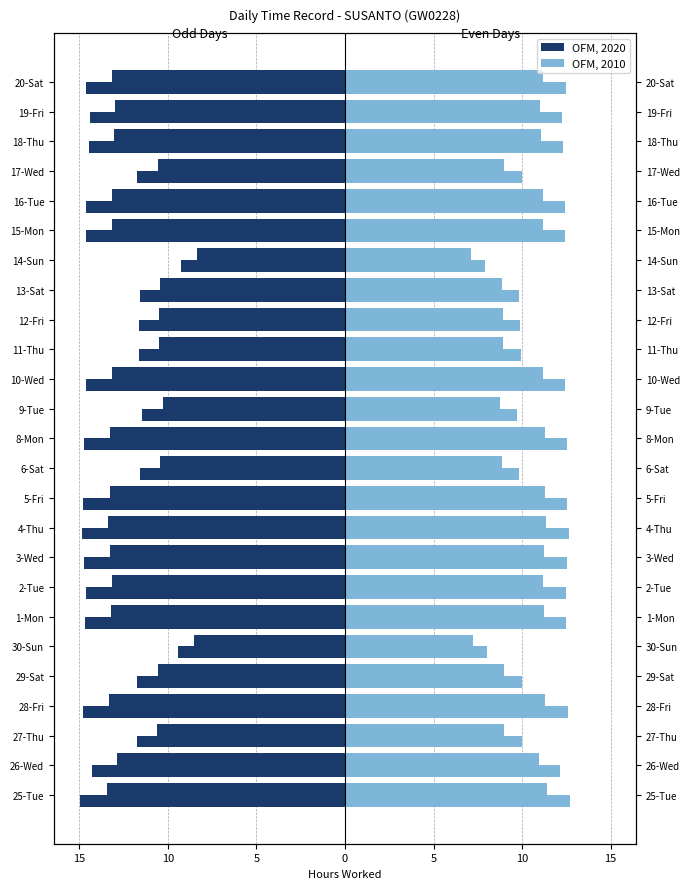

Is it true that OFM, 2020 equals -14.6 at 16-Tue?

True